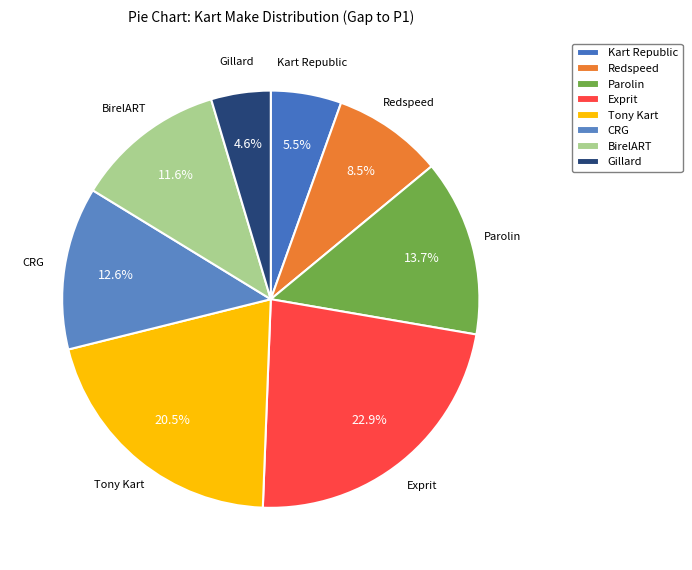

To the nearest percent, what is the difference between the BirelART and Exprit slice percentages?

11%